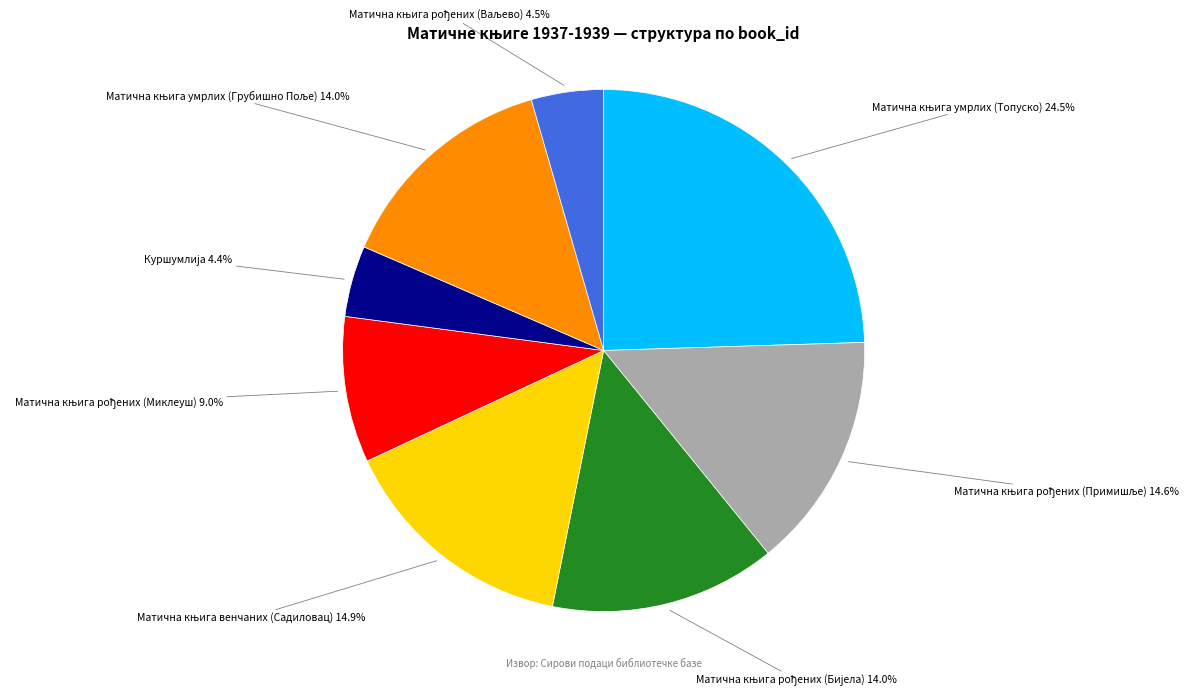

Does any single category account for the majority?

No